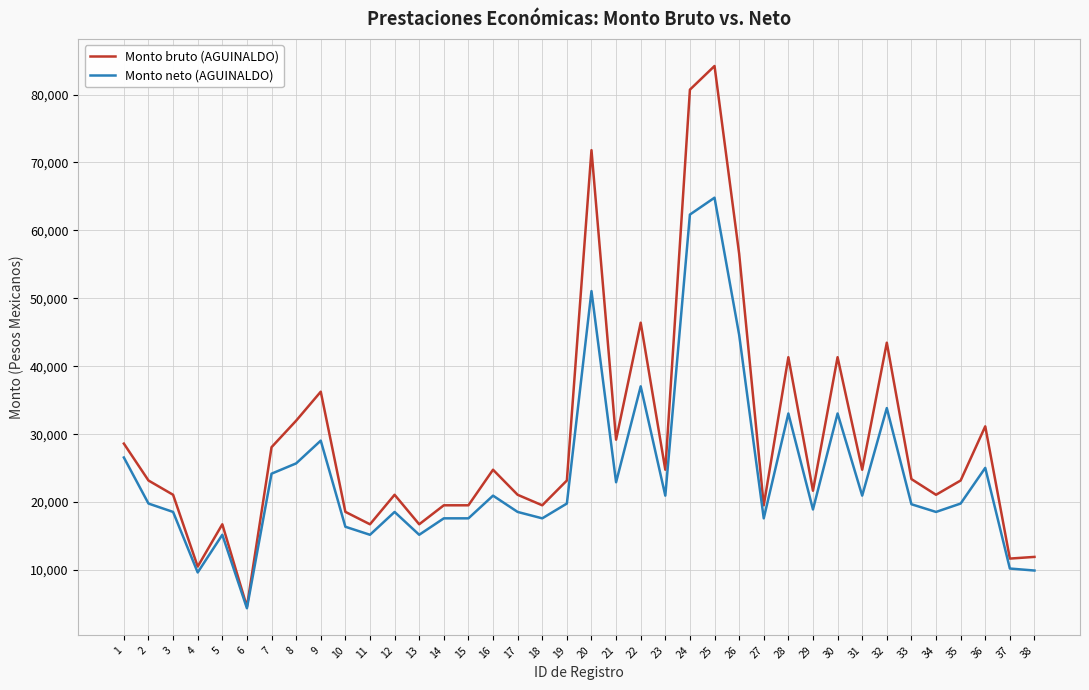

List the series in order of their peak value, lowest first.

Monto neto (AGUINALDO), Monto bruto (AGUINALDO)